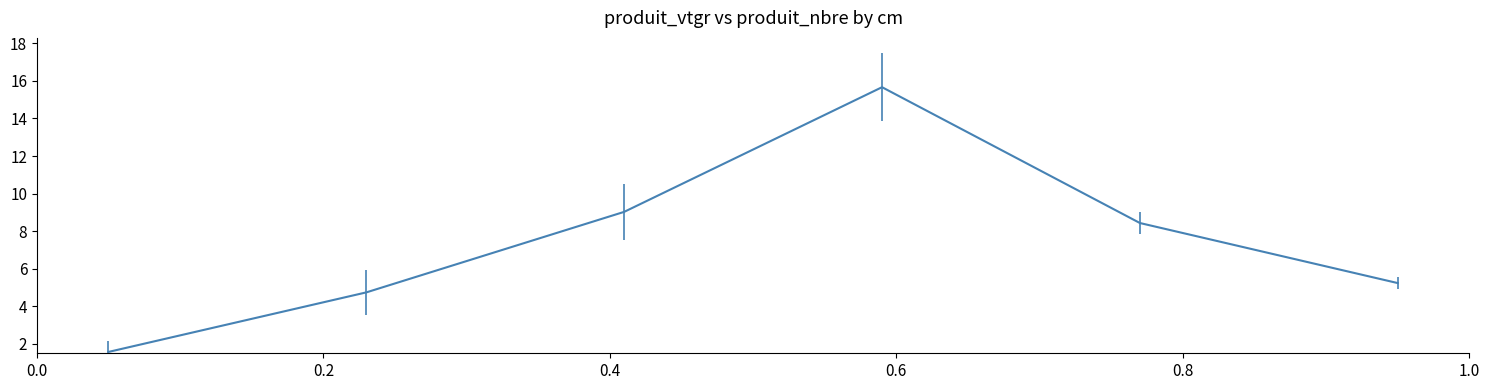

What is the sum of all values?

44.7